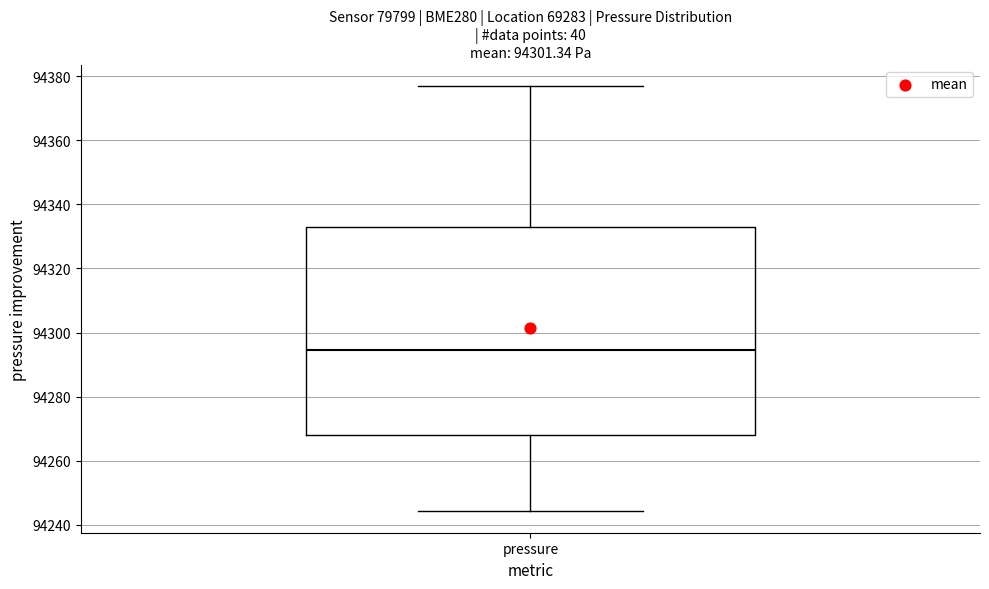

Transcribe this box plot: give where the median line is, the range the box spans, and where the two whiskers end, as read against the y-axis. The values are not printed on the chart, so give them approximately, as read against the axis.

median 94294, box 94268 to 94332, whiskers 94244 to 94376